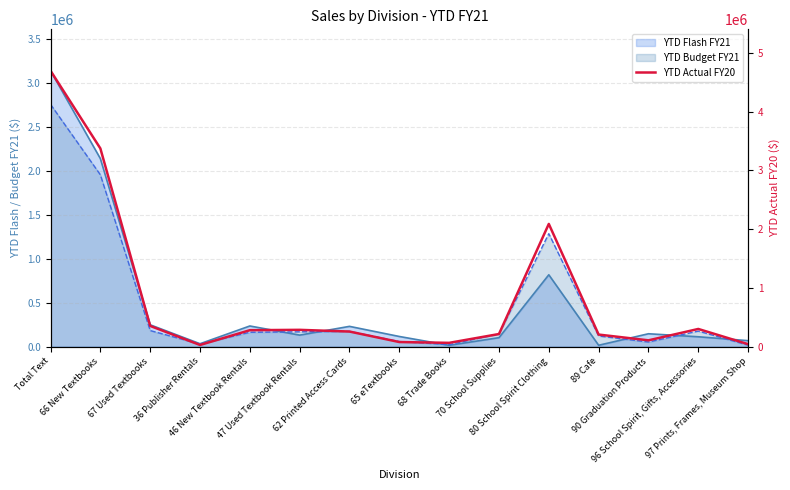

Where is the data nearest to the value 2363284?

80 School Spirit Clothing